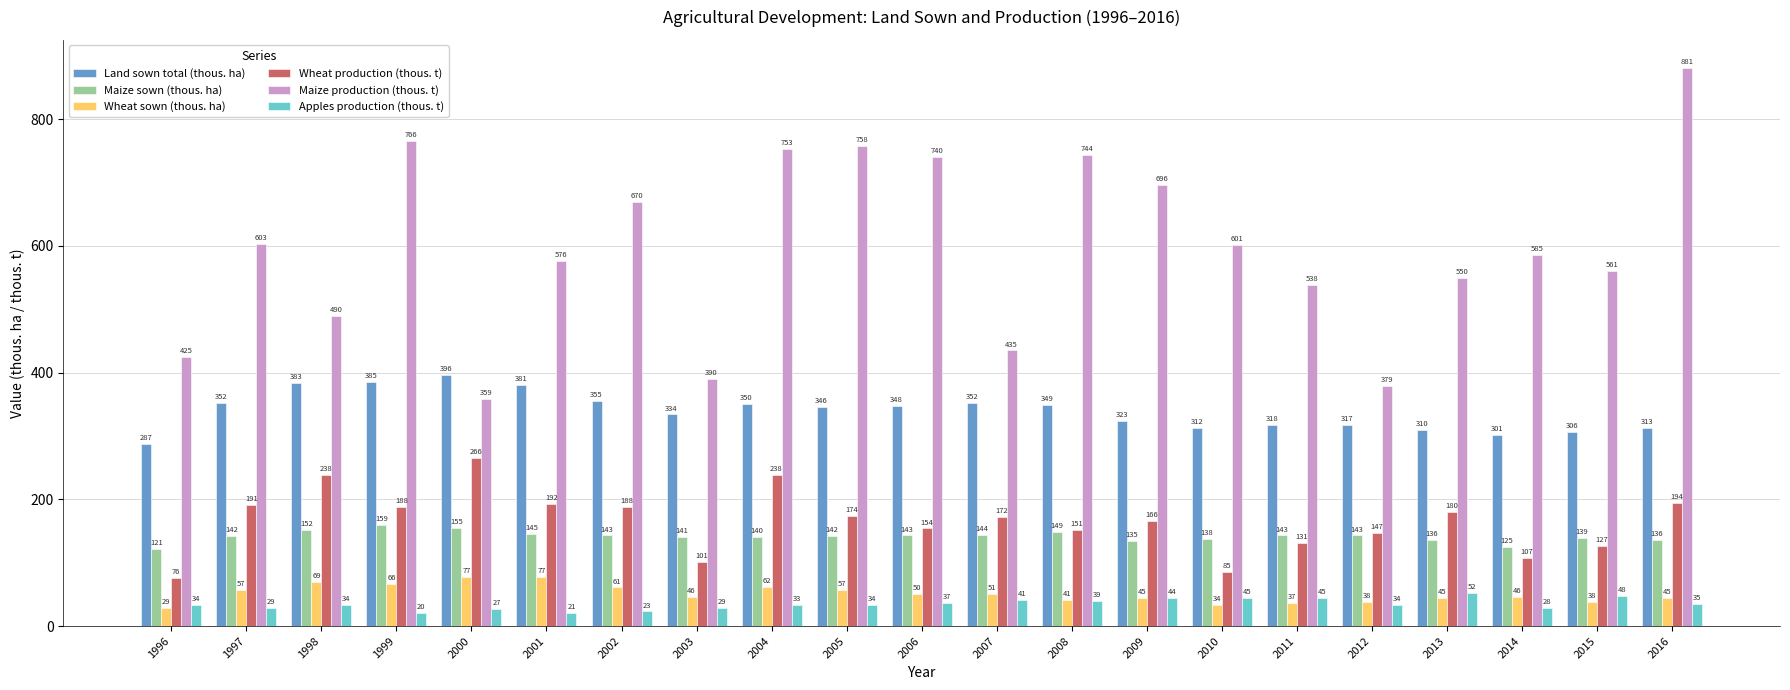

What is the value of the Land sown total (thous. ha) bar at the 11th from the left?

348